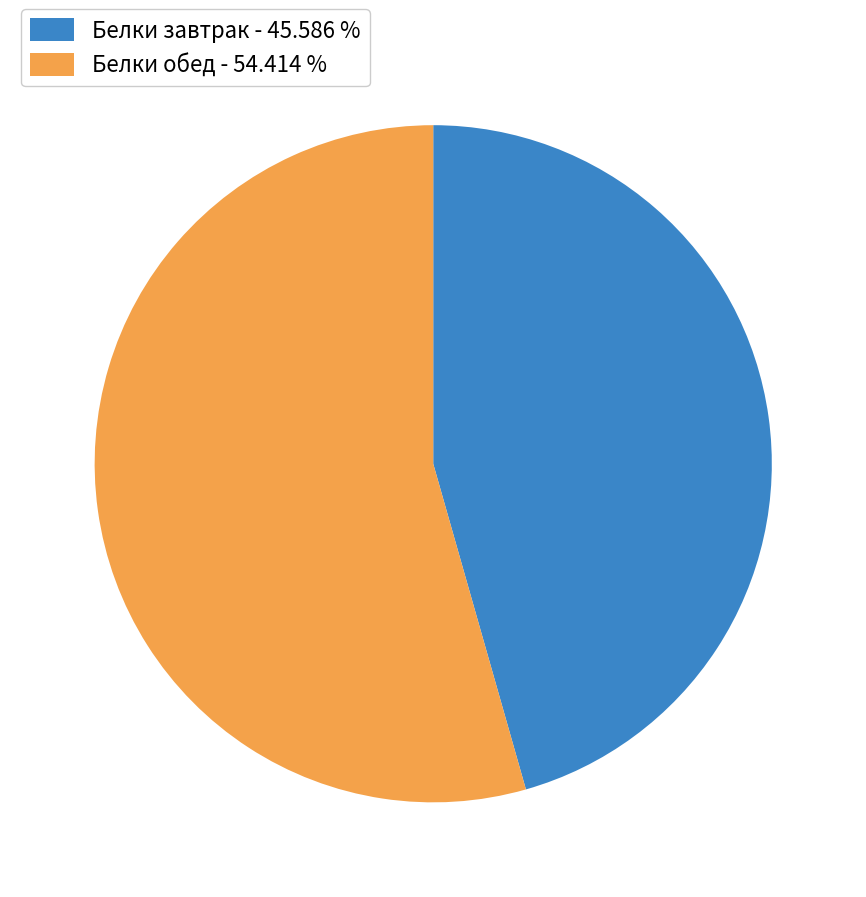

Which has a higher value, Белки завтрак or Белки обед?

Белки обед